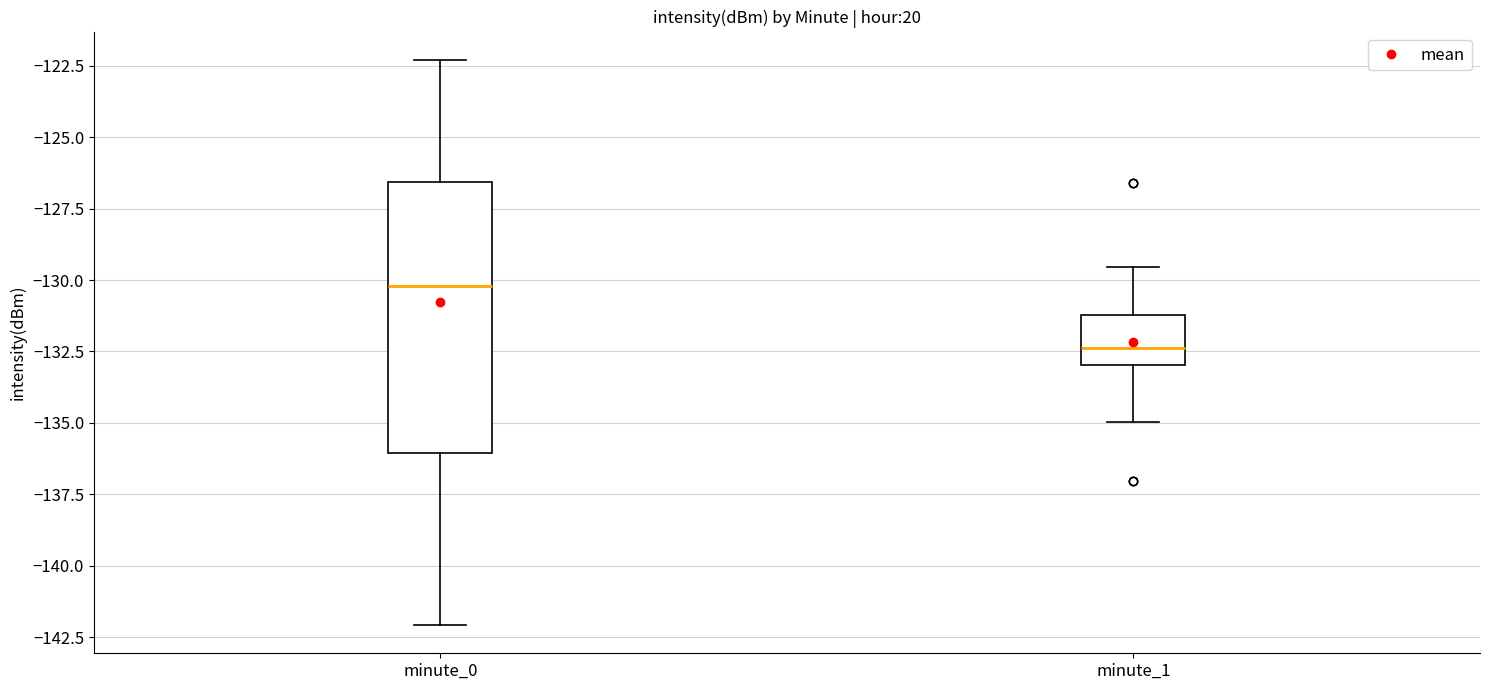

Reading left to right, read every box against the y-axis: the position of its median line, the range the box covers, and the ends of its whiskers. The values are not printed on the chart, so give them approximately, as read against the axis.

minute_0: median -130.0, box -136.0 to -126.5, whiskers -142.0 to -122.5
minute_1: median -132.5, box -133.0 to -131.0, whiskers -135.0 to -129.5